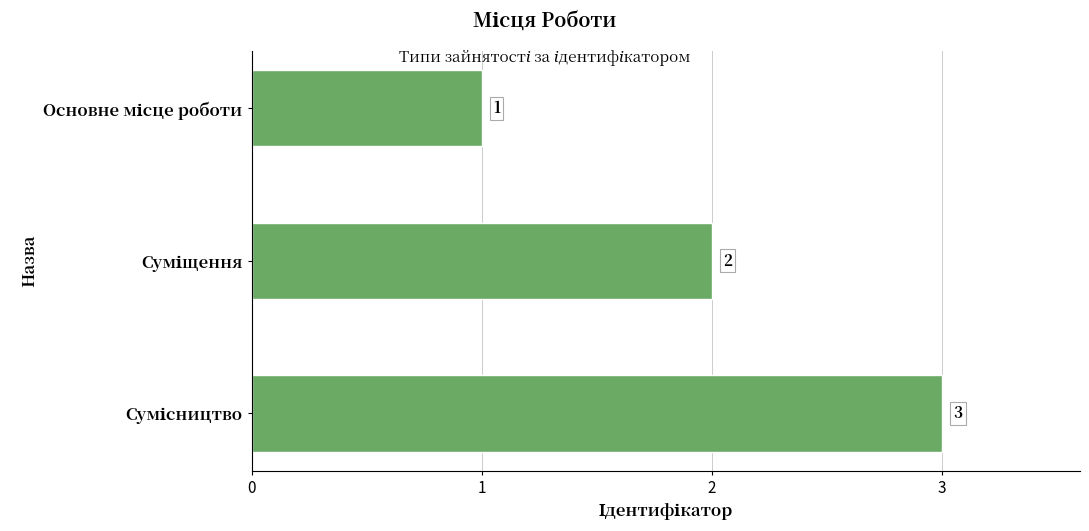

What is the difference between the maximum and minimum values?

2